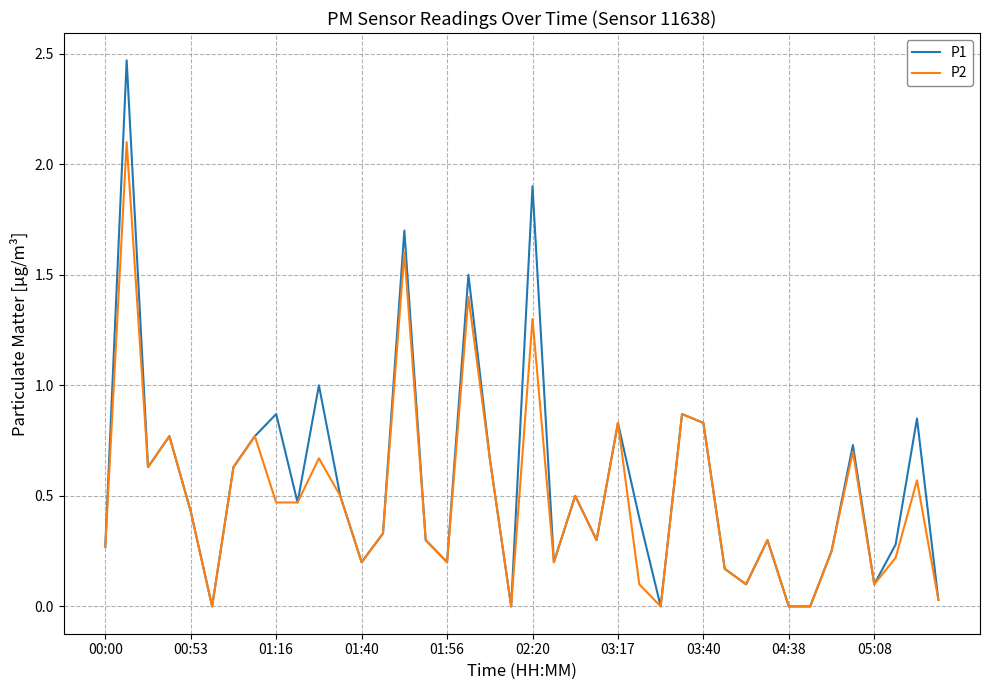

Rank the series by their maximum value, from highest to lowest.

P1, P2